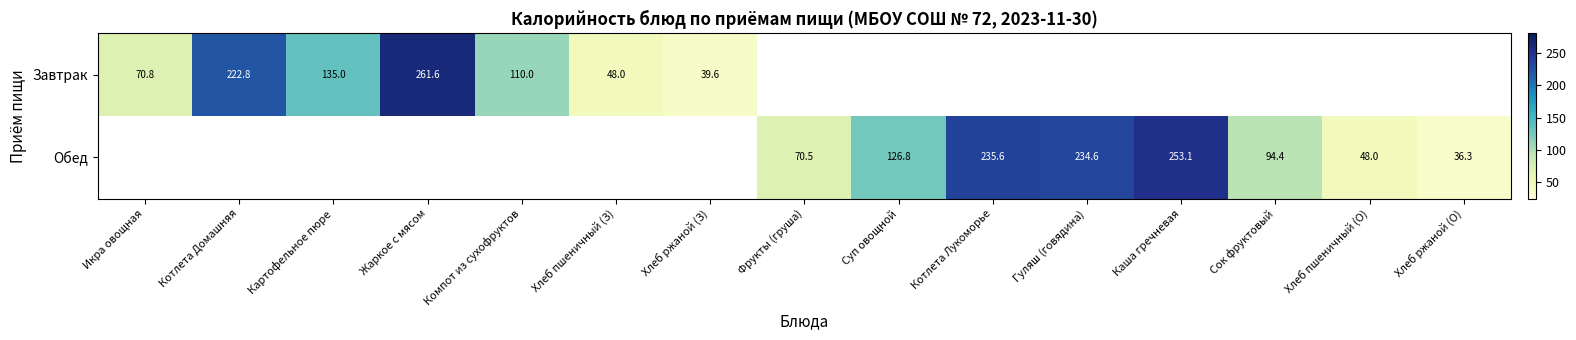

What is the total value across all series at Хлеб ржаной (З)?

39.6